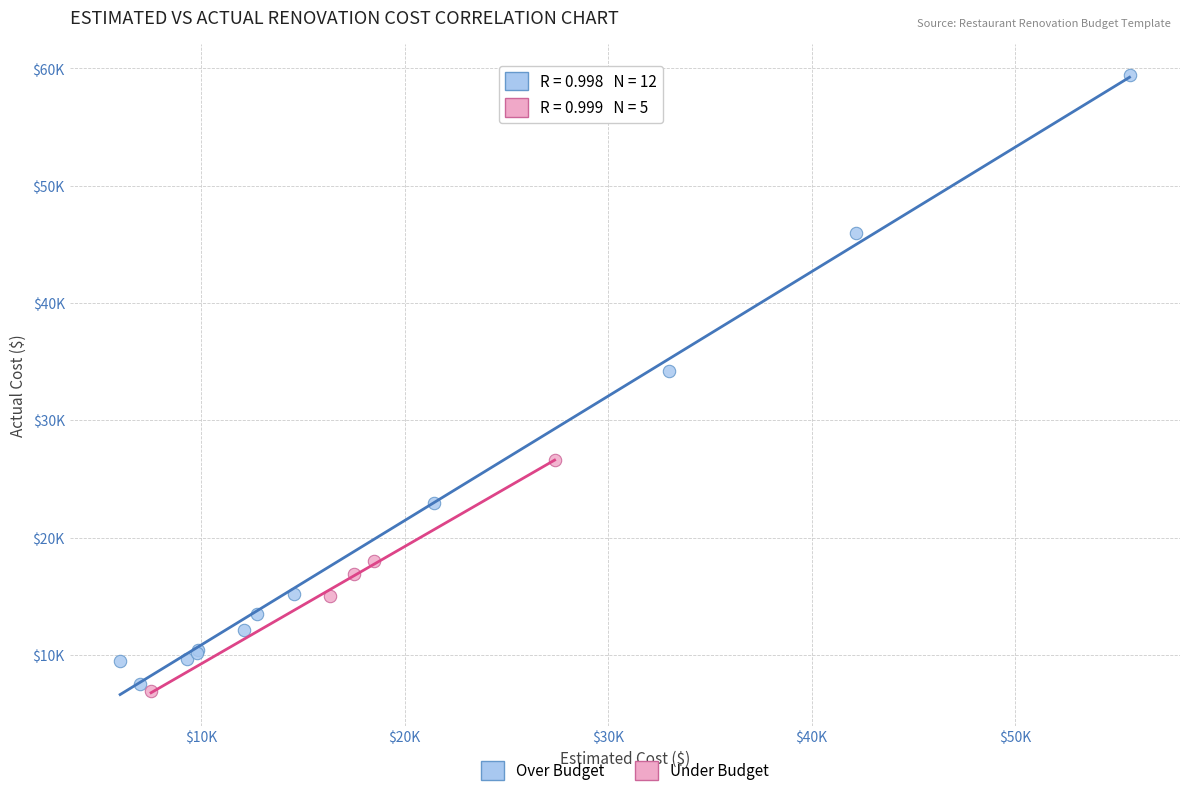

Which series has the largest Y range (max minus min)?

Over Budget